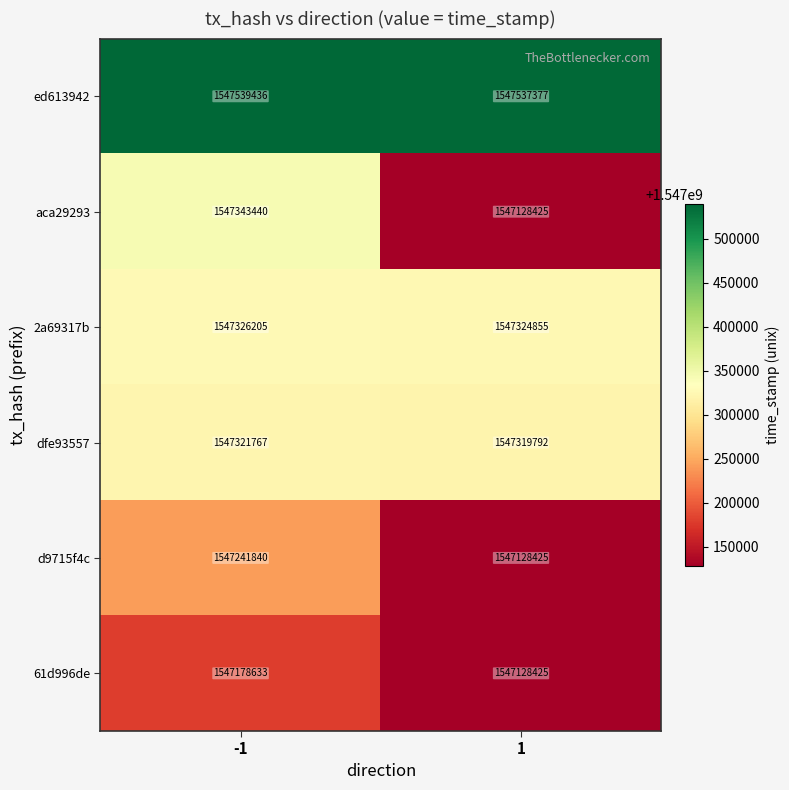

What is the difference between the maximum and minimum values in the 2a69317b series?

1350